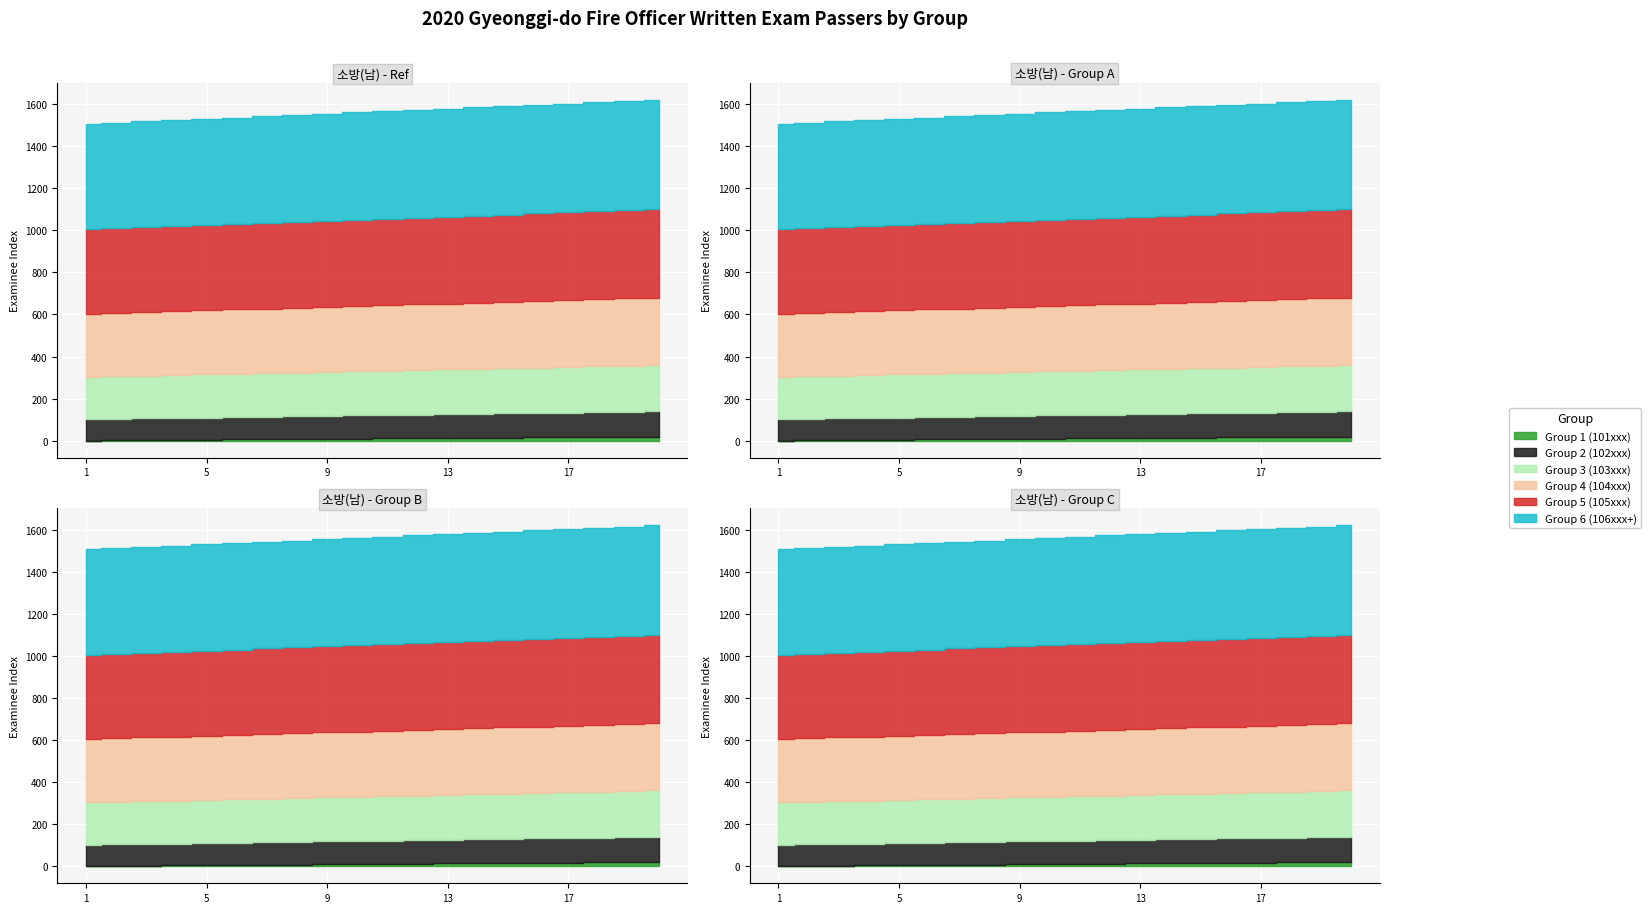

The value of Group 4 (104xxx) at 1 is 301. True or false?

True